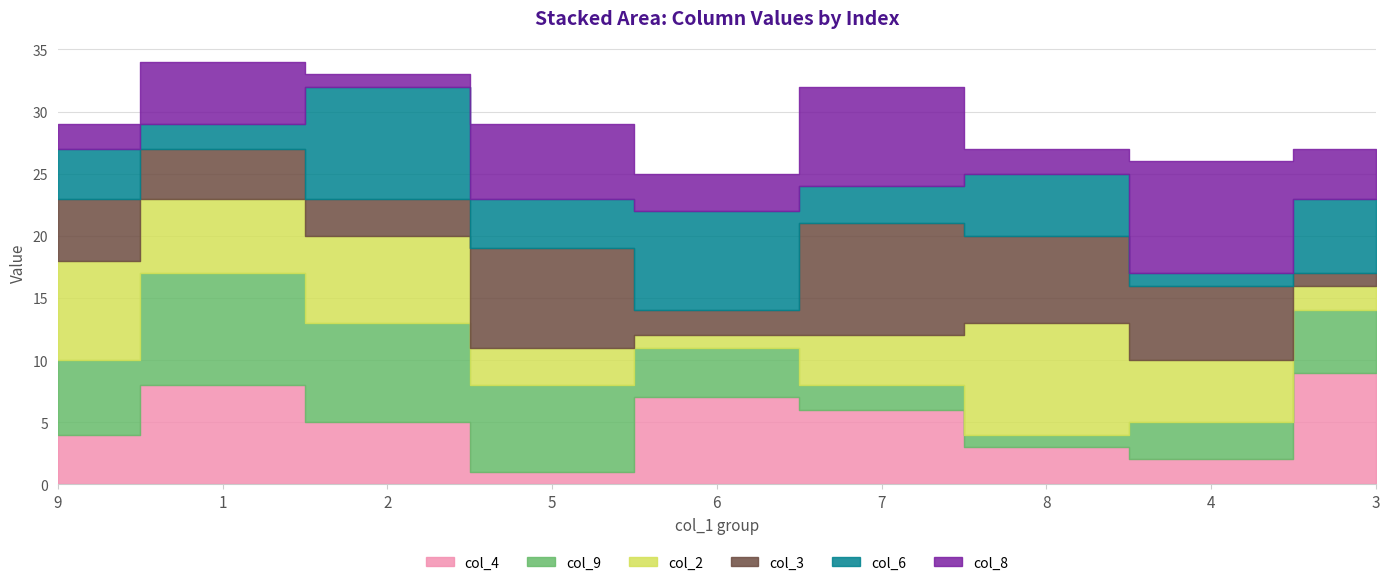

What is the spread (max minus min) of values at 7?

7